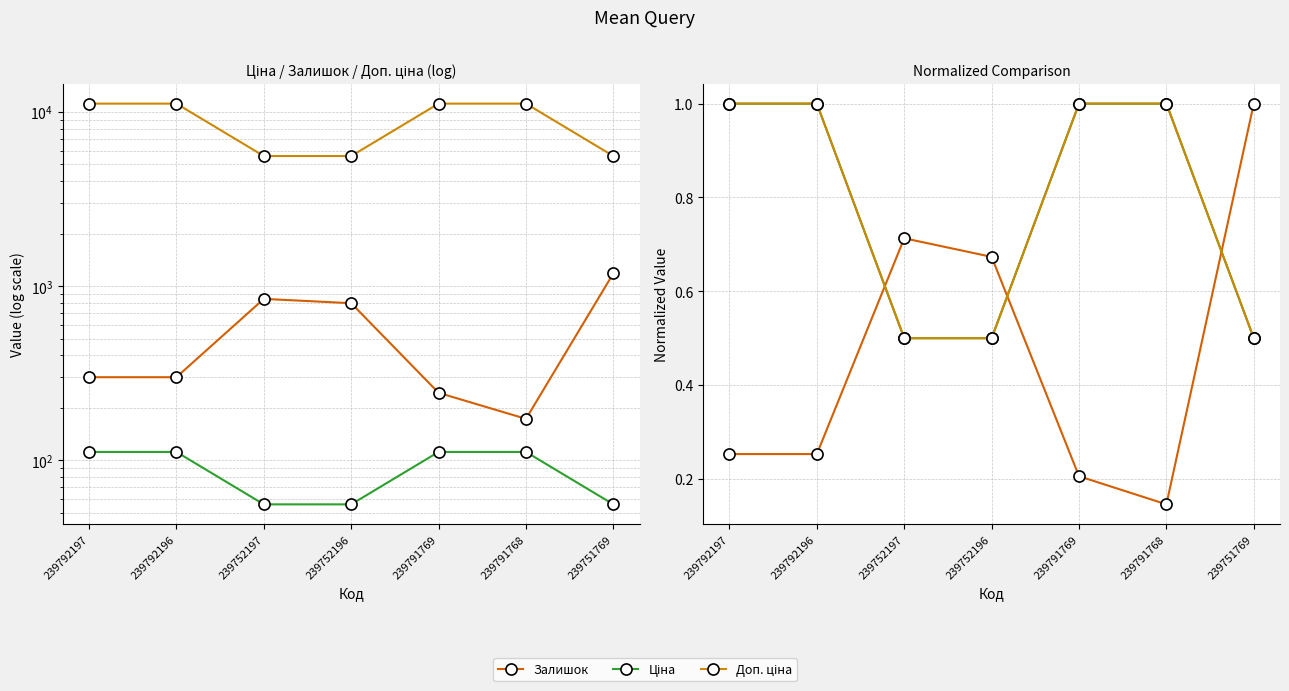

Reading left to right, list all the values displayed in this chart.

Залишок: 239792197=0.3	239792196=0.3	239752197=0.7	239752196=0.7	239791769=0.2	239791768=0.1	239751769=1.0
Ціна: 239792197=1.0	239792196=1.0	239752197=0.5	239752196=0.5	239791769=1.0	239791768=1.0	239751769=0.5
Доп. ціна: 239792197=1.0	239792196=1.0	239752197=0.5	239752196=0.5	239791769=1.0	239791768=1.0	239751769=0.5